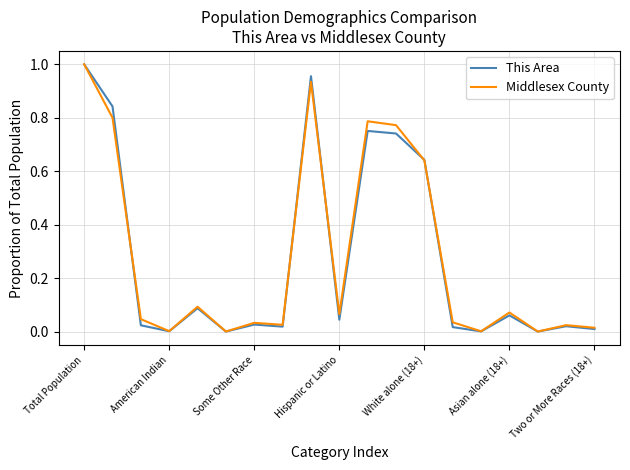

Which series has the widest spread of values?

This Area